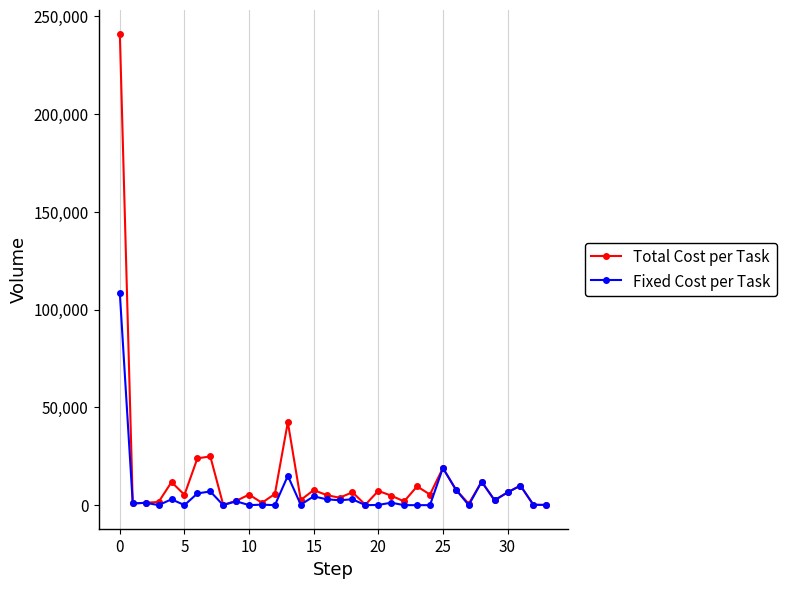

What is the average value of the Total Cost per Task series?

14177.4